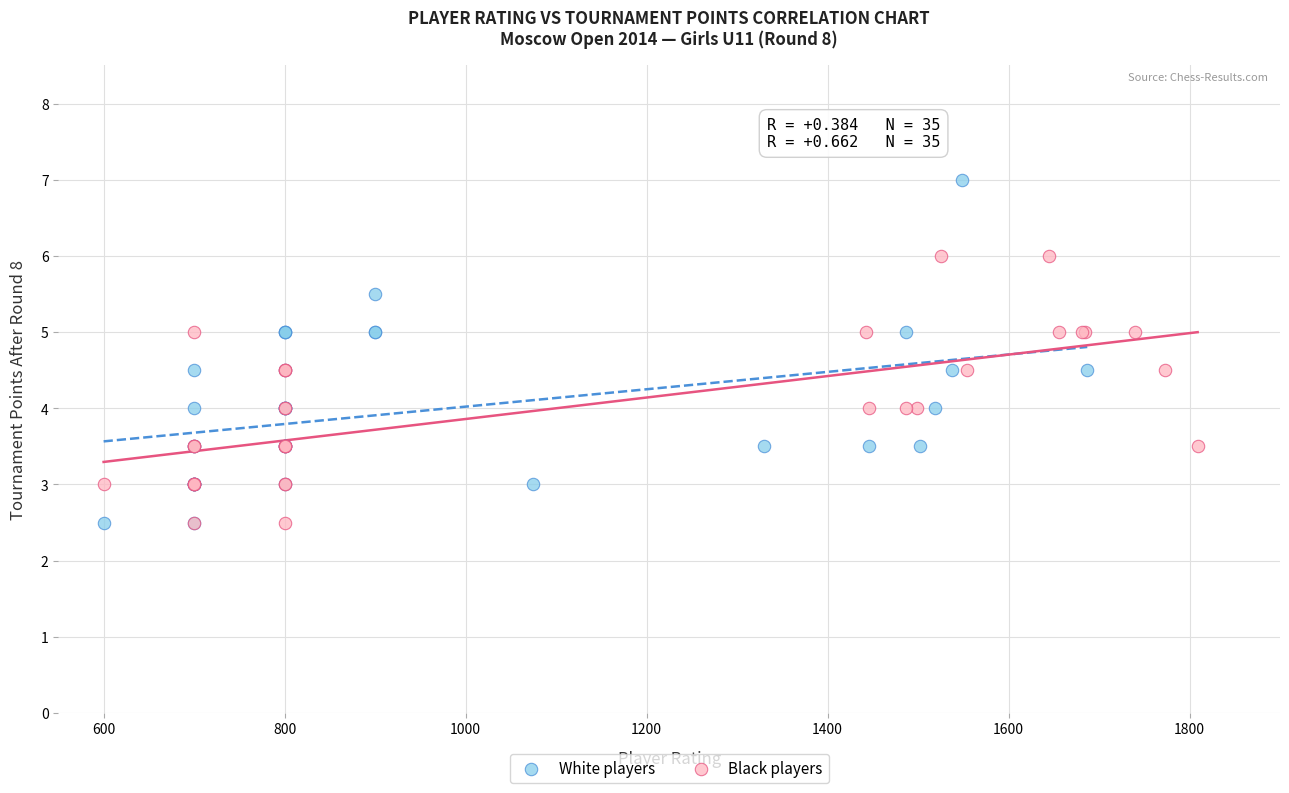

Which series reaches the maximum Y coordinate?

White players